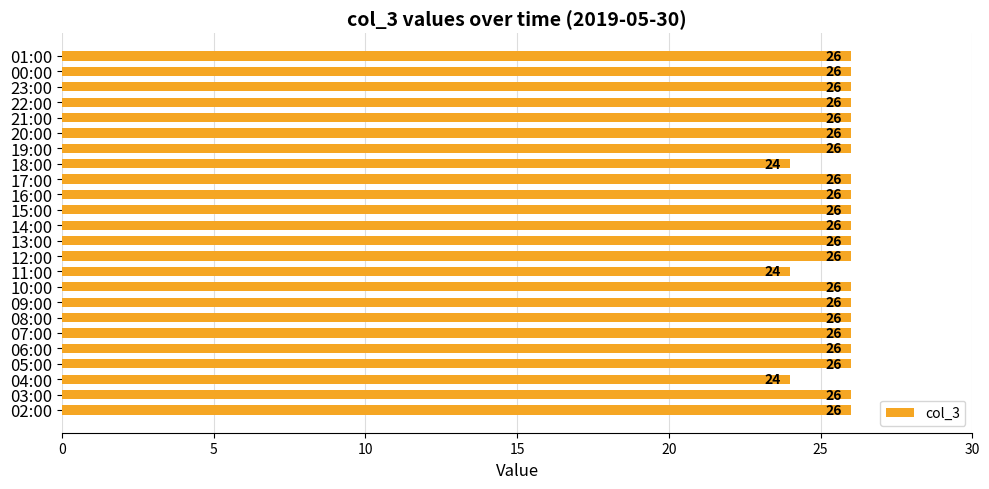

Reading bottom to top, extract all data points from this chart.

26	26	24	26	26	26	26	26	26	24	26	26	26	26	26	26	24	26	26	26	26	26	26	26